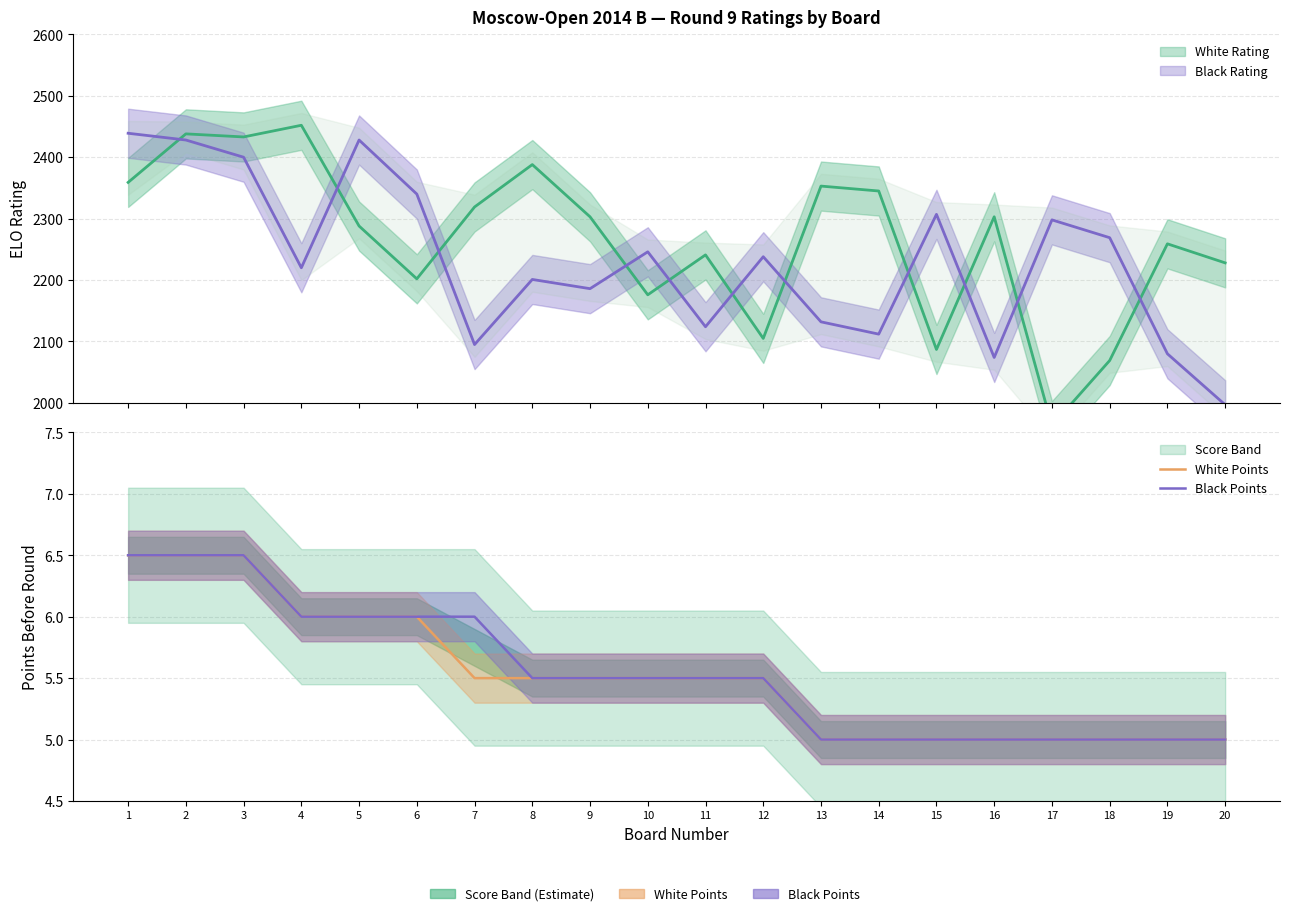

The Black Points series shows 2.6 at 16. True or false?

False